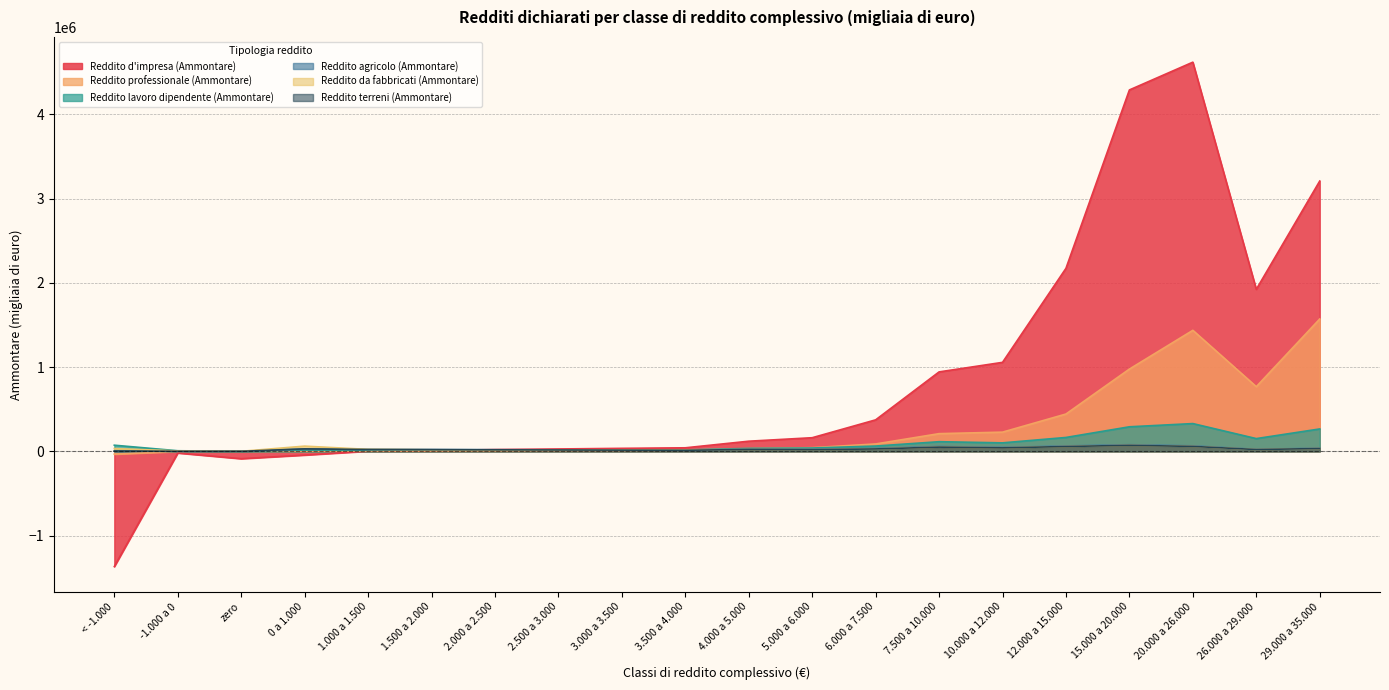

How many positive values does the Reddito professionale (Ammontare) series have?

18